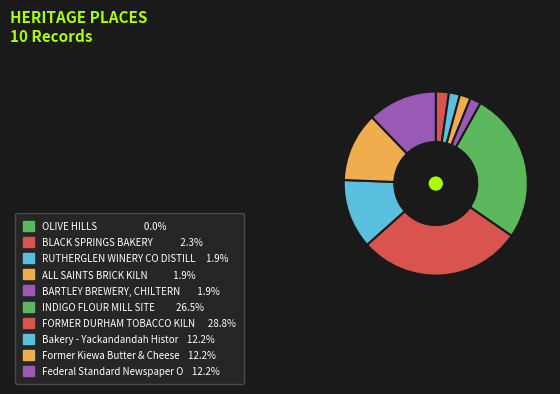

Is there a majority slice in this chart?

No